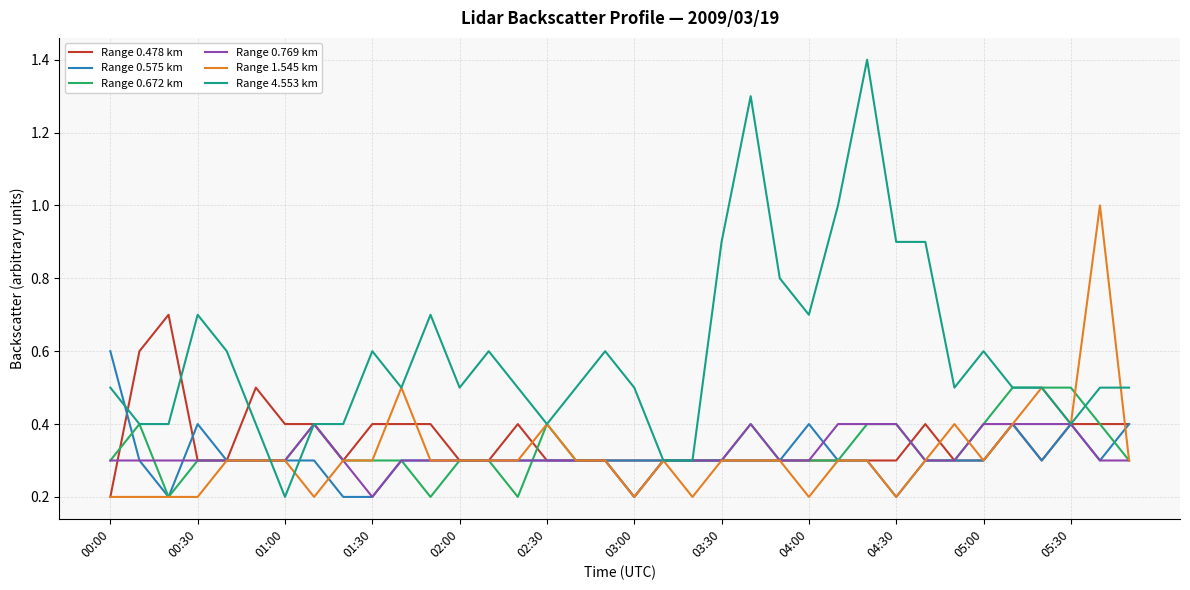

Which series has the largest range (max minus min)?

Range 4.553 km